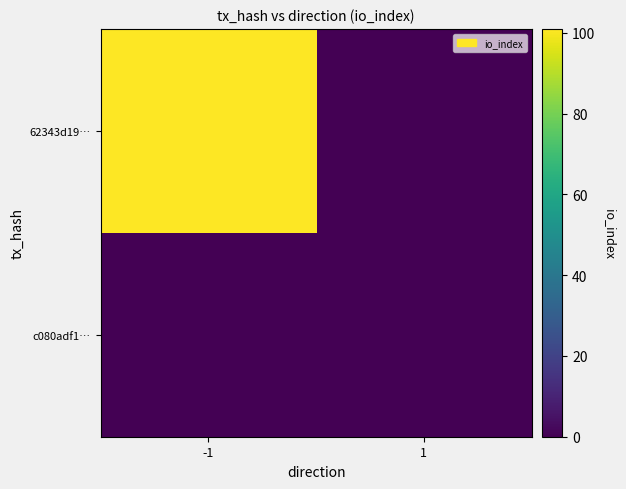

List the series in order of their peak value, lowest first.

c080adf1…, 62343d19…